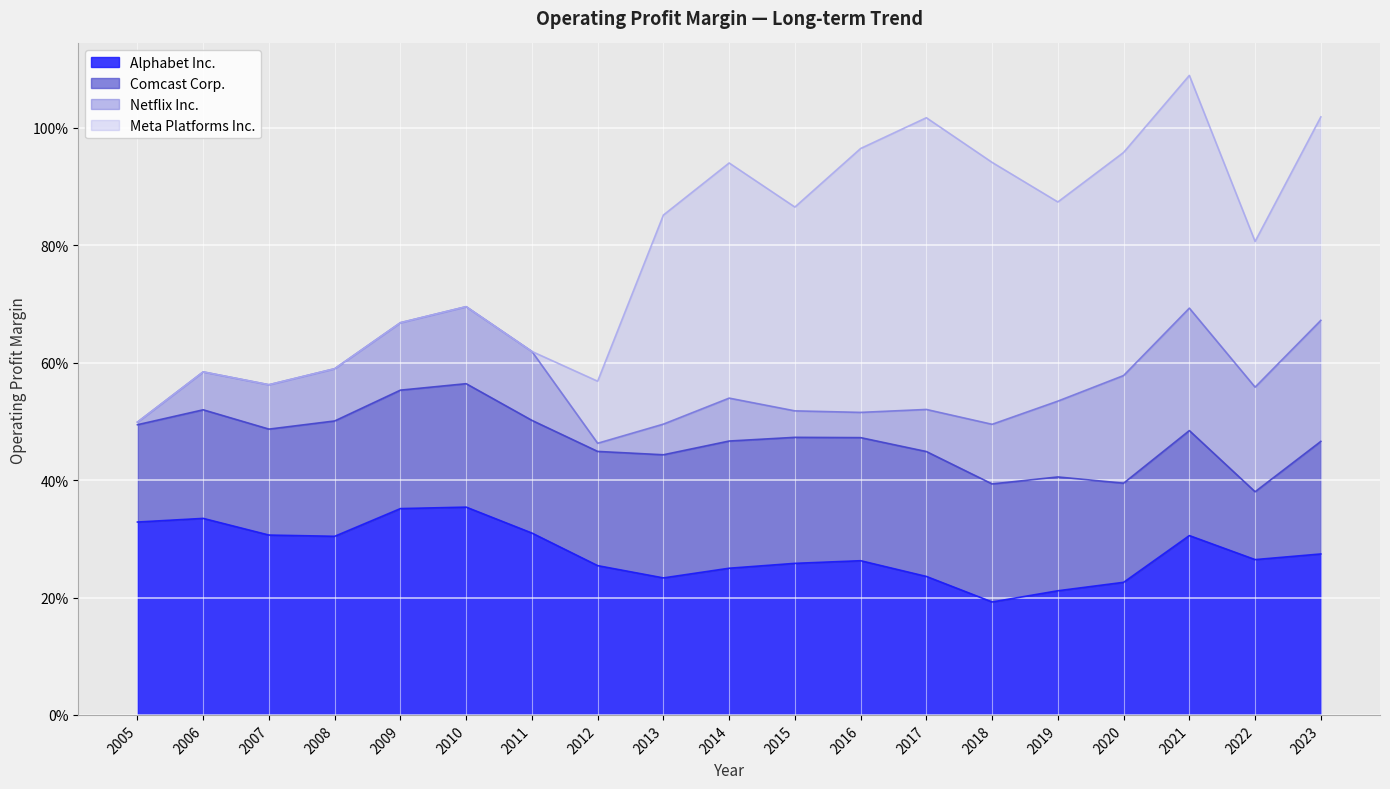

Which series has the largest range (max minus min)?

Meta Platforms Inc.